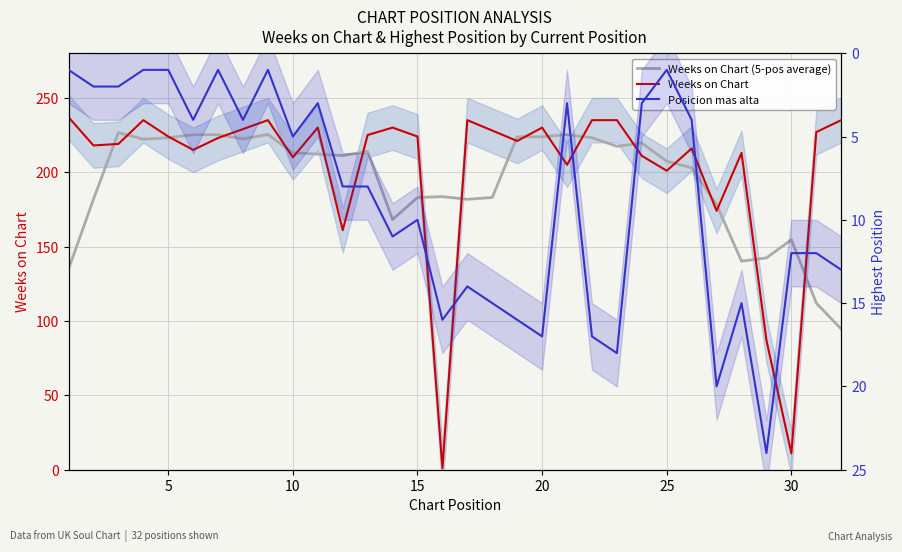

Does the chart have visible grid lines?

Yes